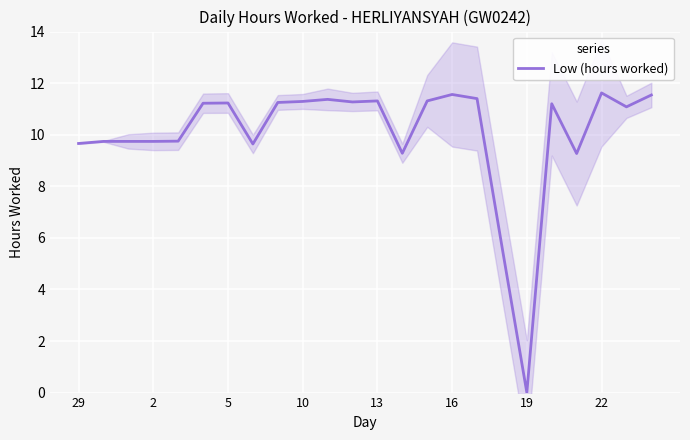

The Low (hours worked) series shows 7.8 at 13. True or false?

False